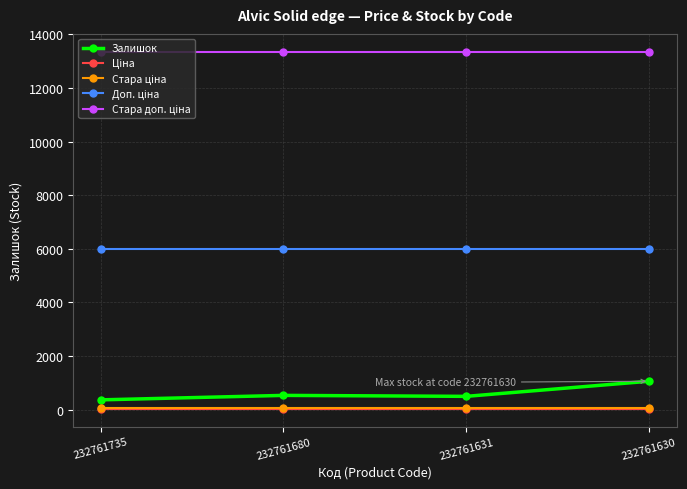

What is the value of the Залишок point at the 2nd from the left?

528.0